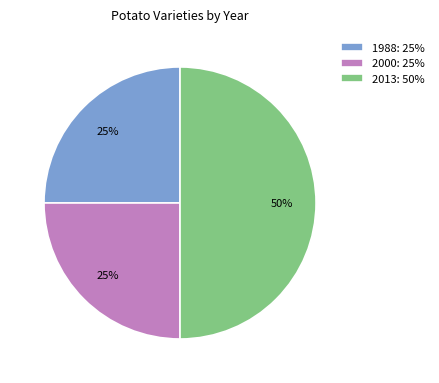

Does 1988: 25% account for over 50% of the chart?

No